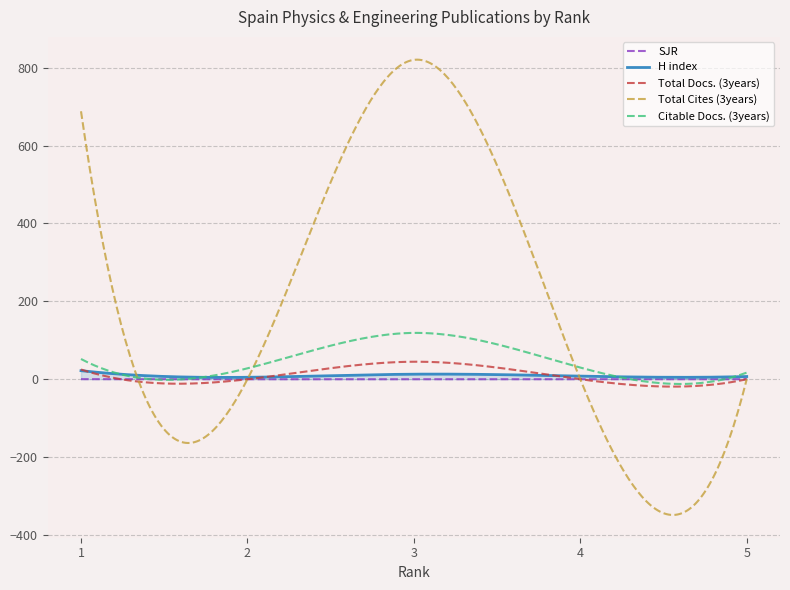

Which series has the largest total across all categories?

Total Cites (3years)